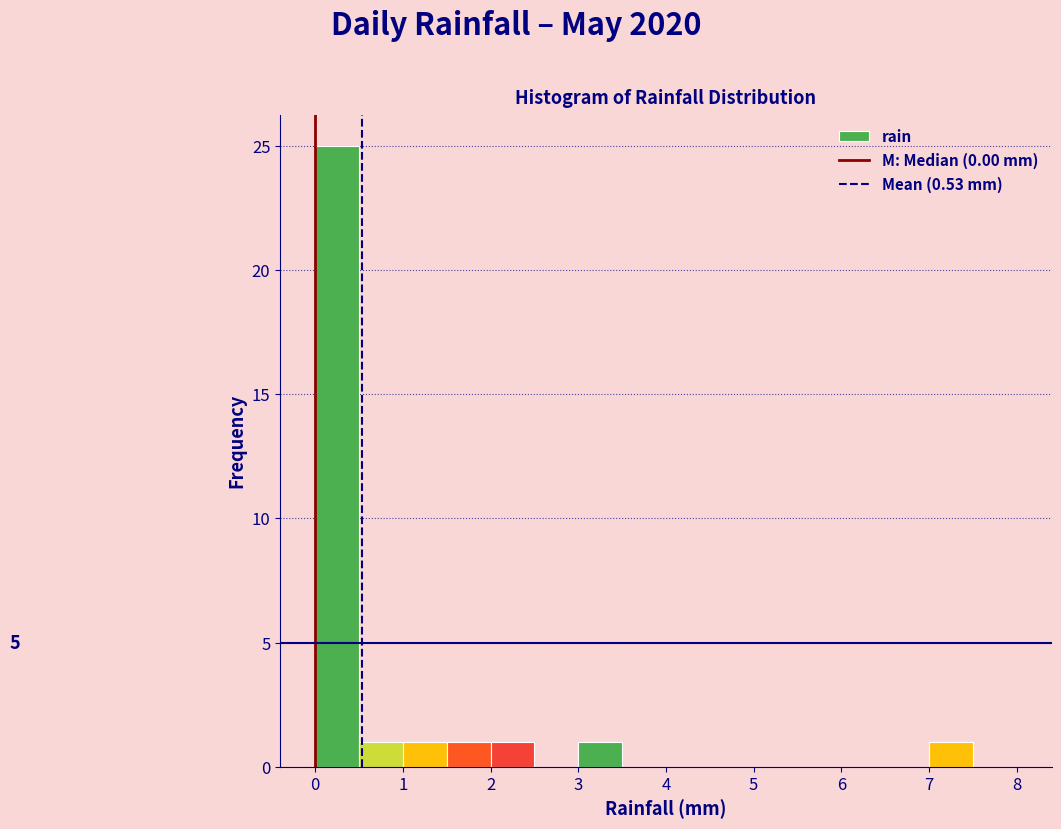

Which range on the x-axis has the tallest bar?

0.0 to 0.5